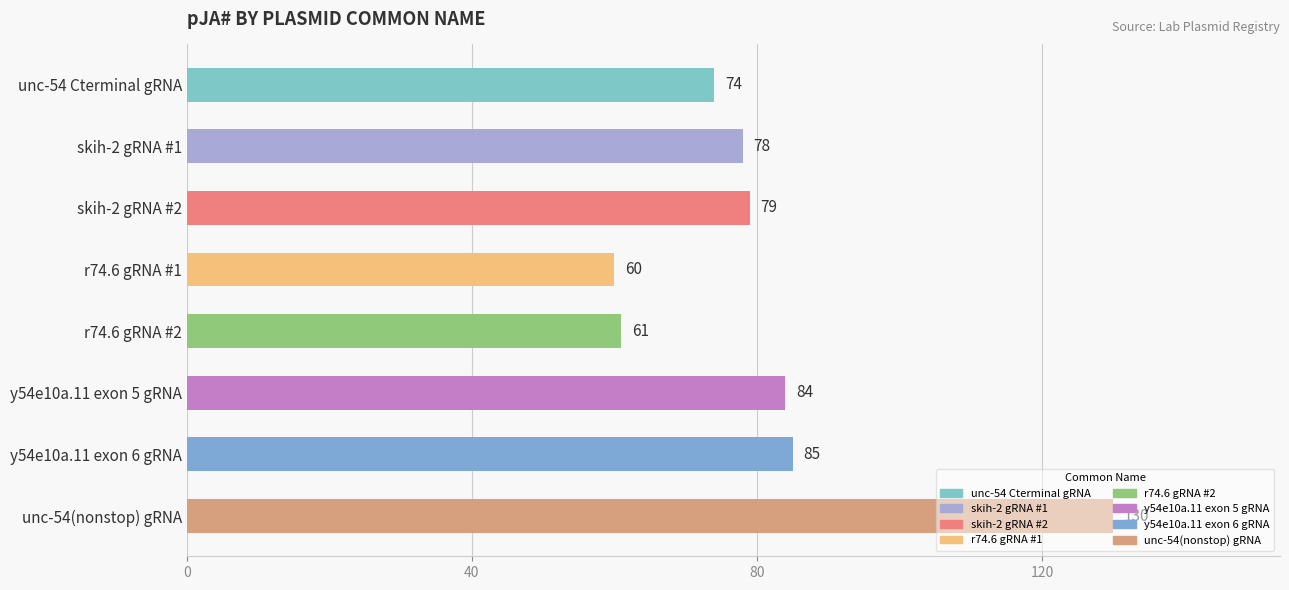

Where is the data nearest to the value 95?

y54e10a.11 exon 6 gRNA